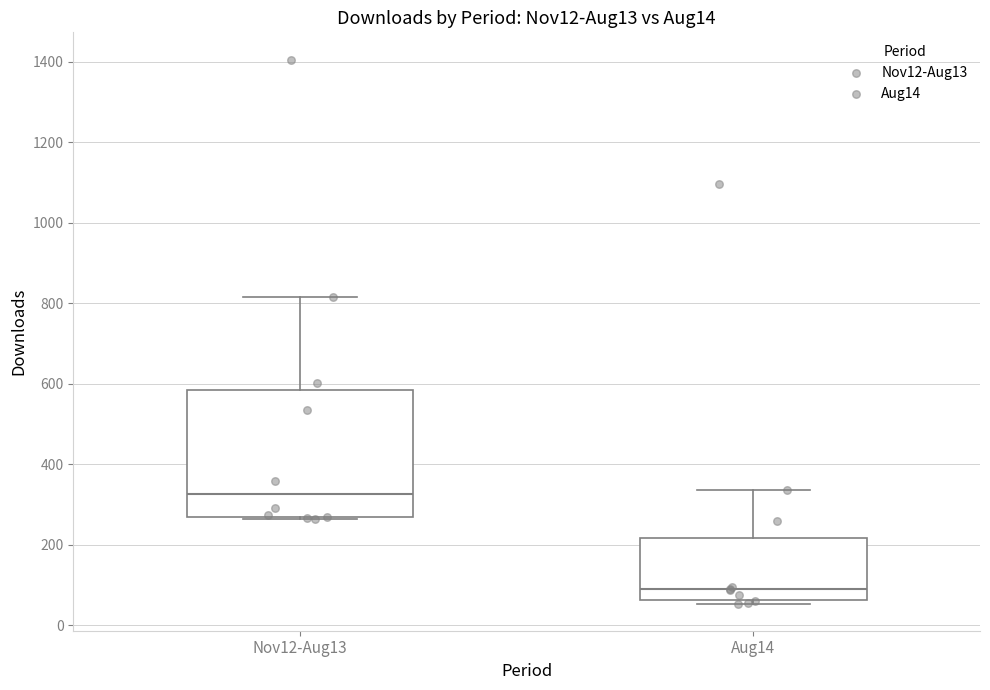

Which box has the lowest median line?

Aug14